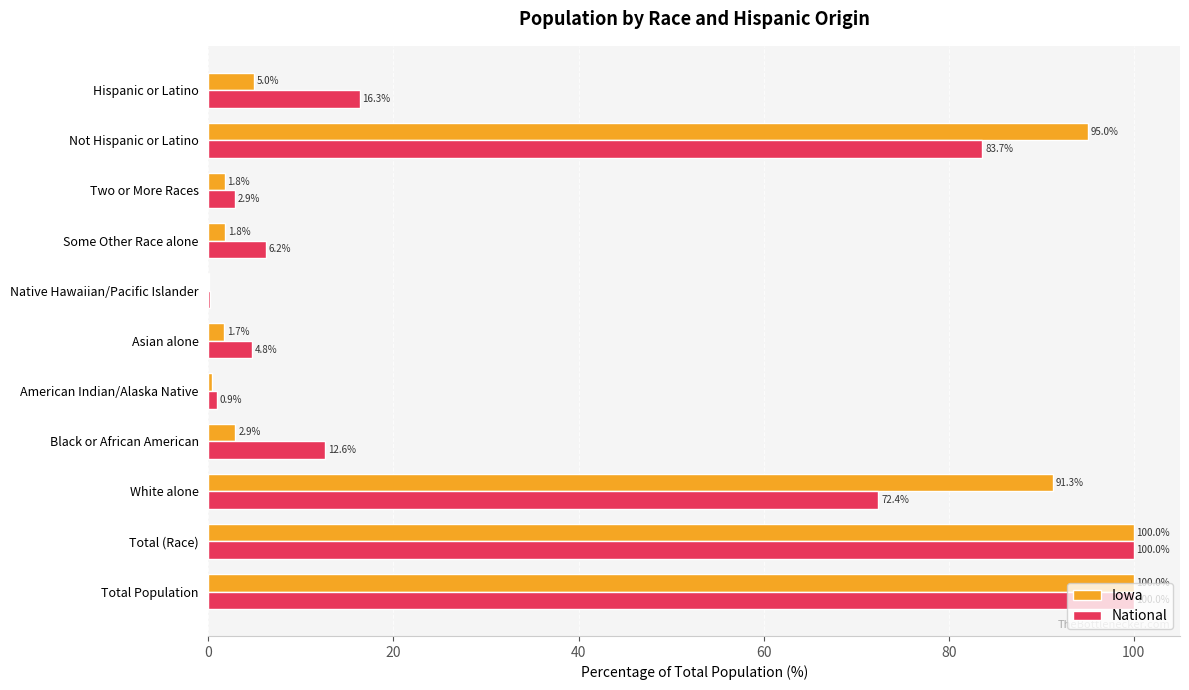

How many distinct data groups are displayed?

2